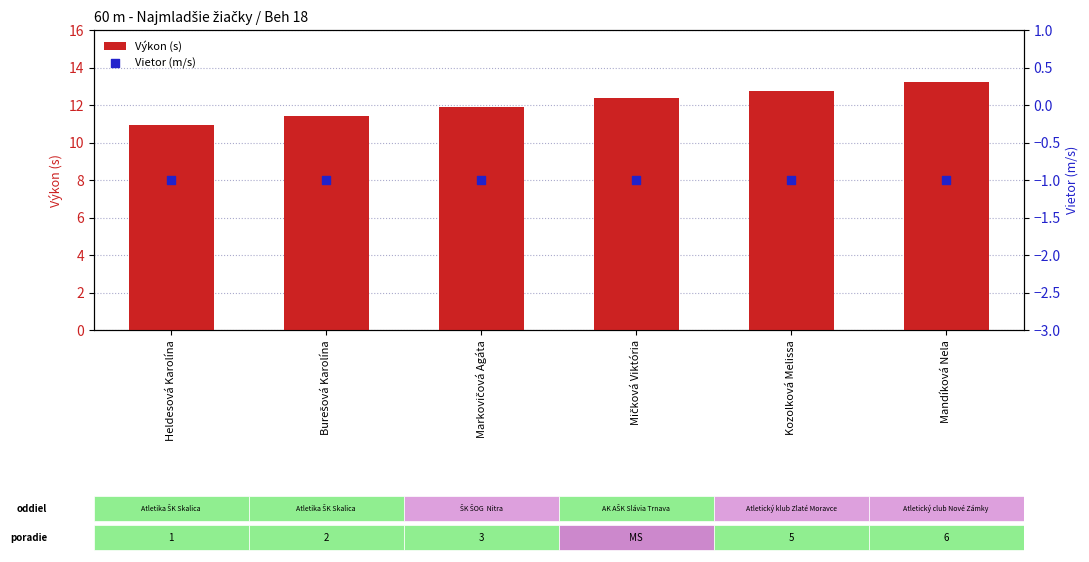

Which series has the largest total across all categories?

Výkon (s)